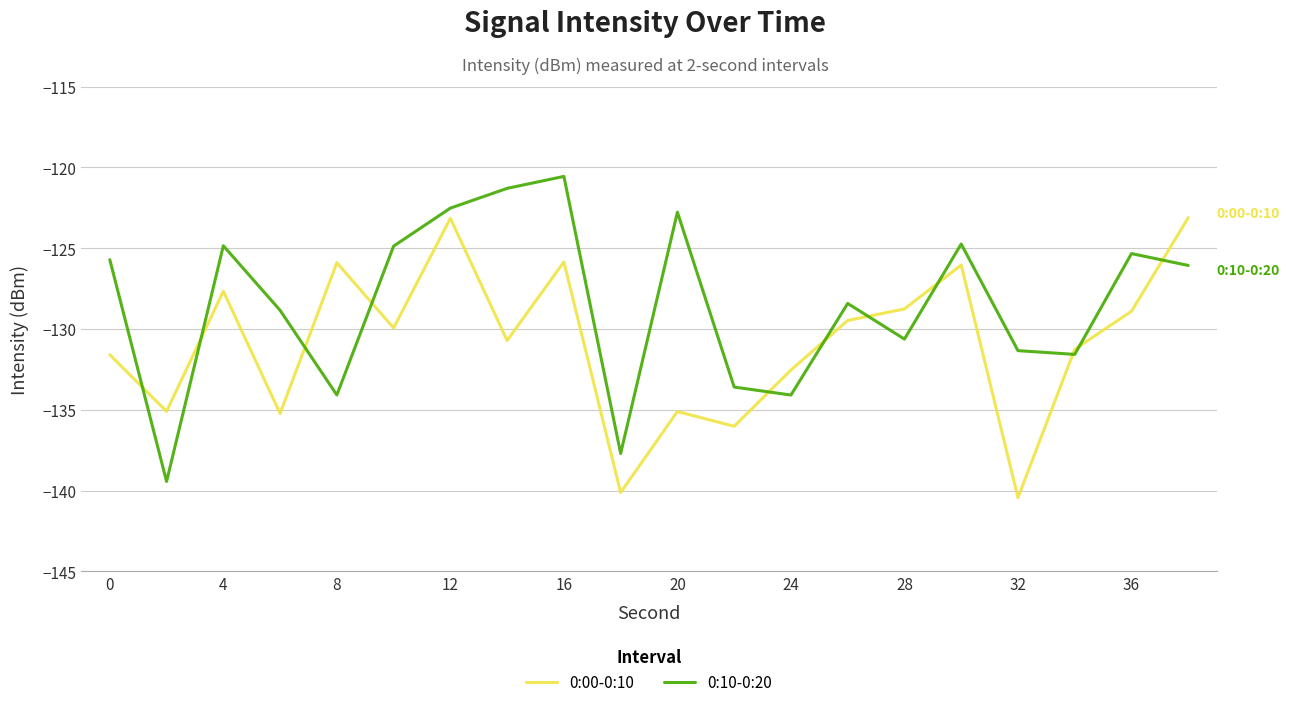

What is the maximum value for 0:10-0:20?

-120.6